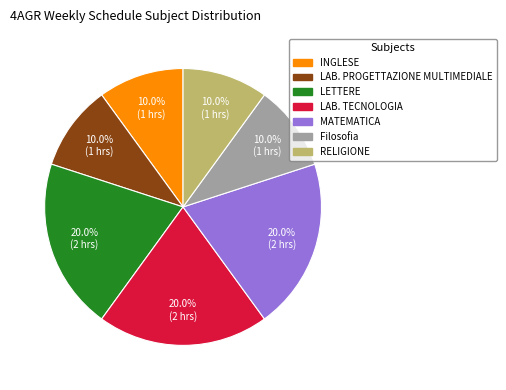

Between LETTERE and LAB. PROGETTAZIONE MULTIMEDIALE, which is larger?

LETTERE